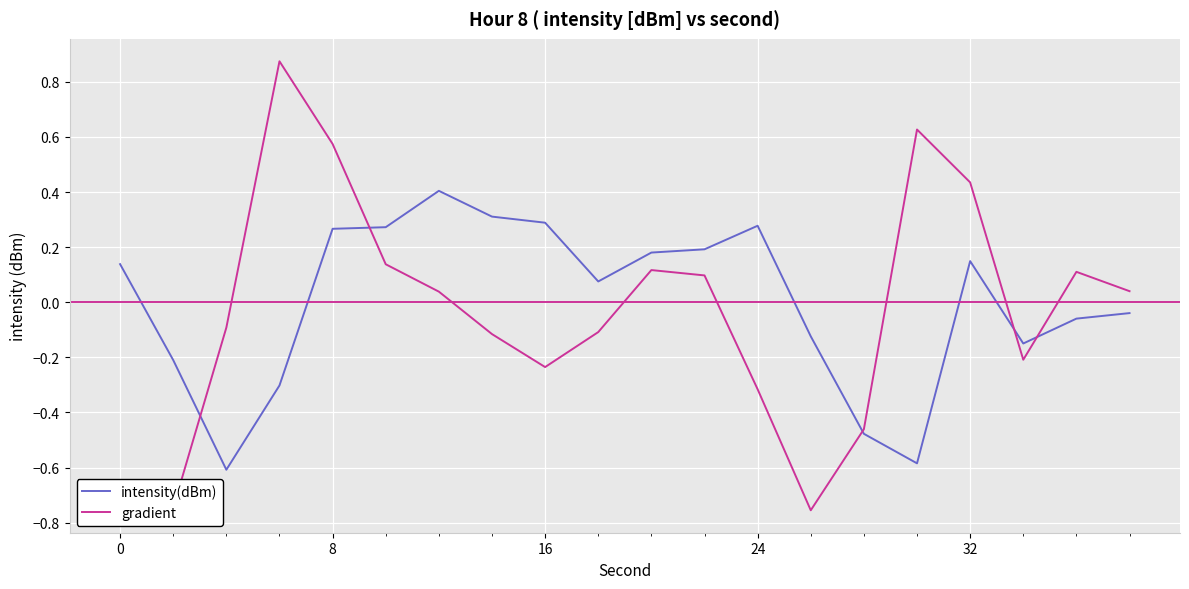

Which series has the widest spread of values?

gradient